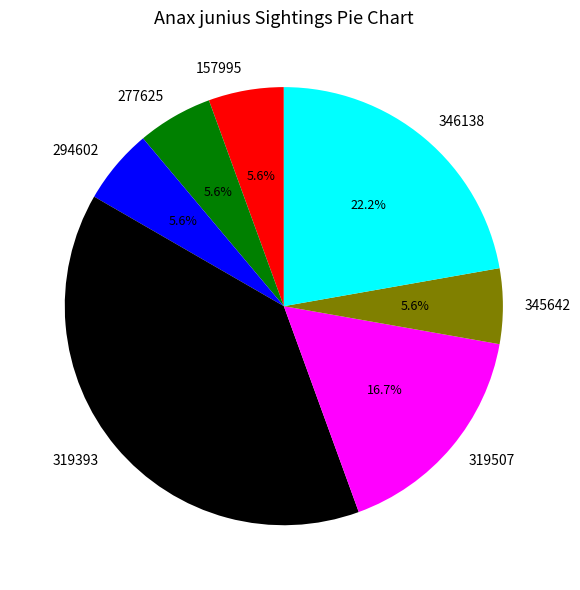

The 346138 slice represents 16% of the pie. True or false?

False